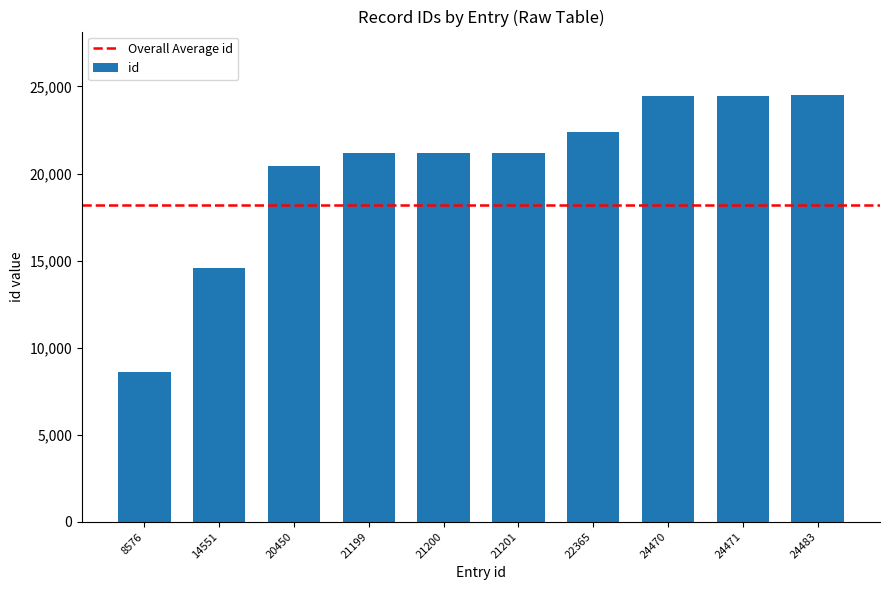

What is the sum of all values?

202966